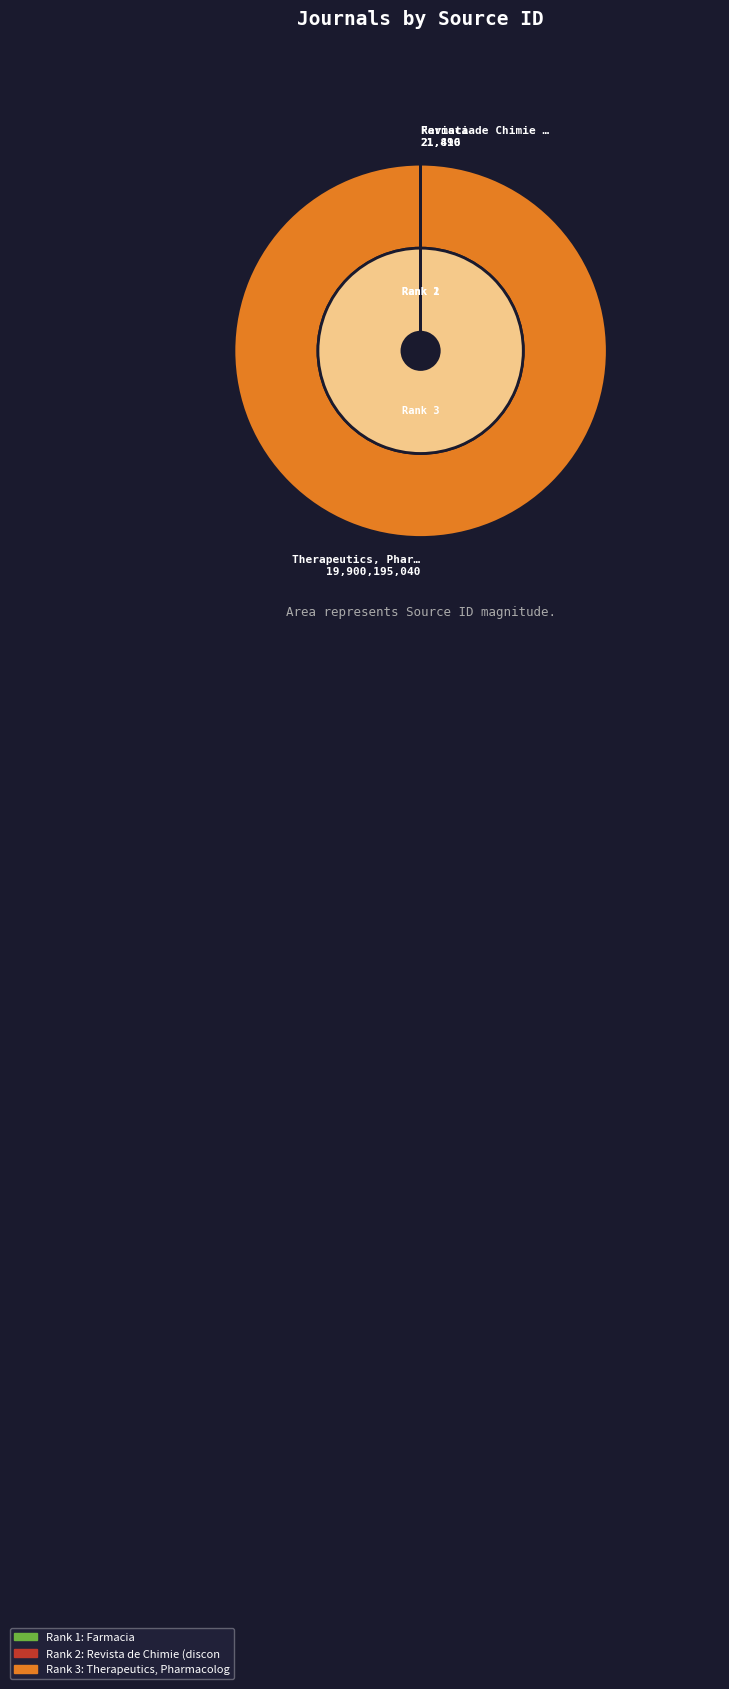

Which has a higher value, Revista de Chimie (discontinued) or Farmacia?

Farmacia